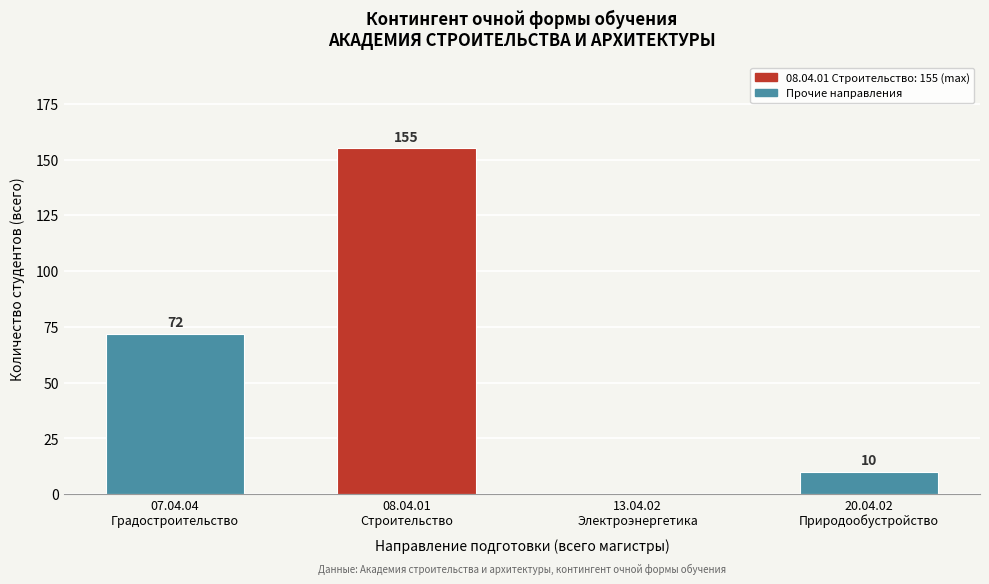

What is the sum of all values?

237